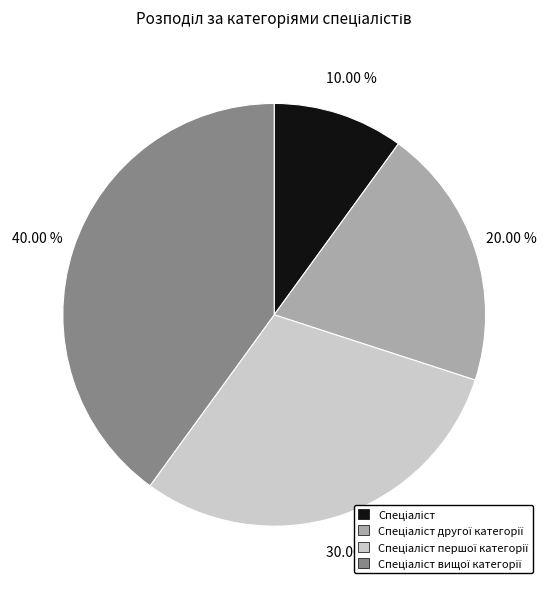

Does any single category account for the majority?

No